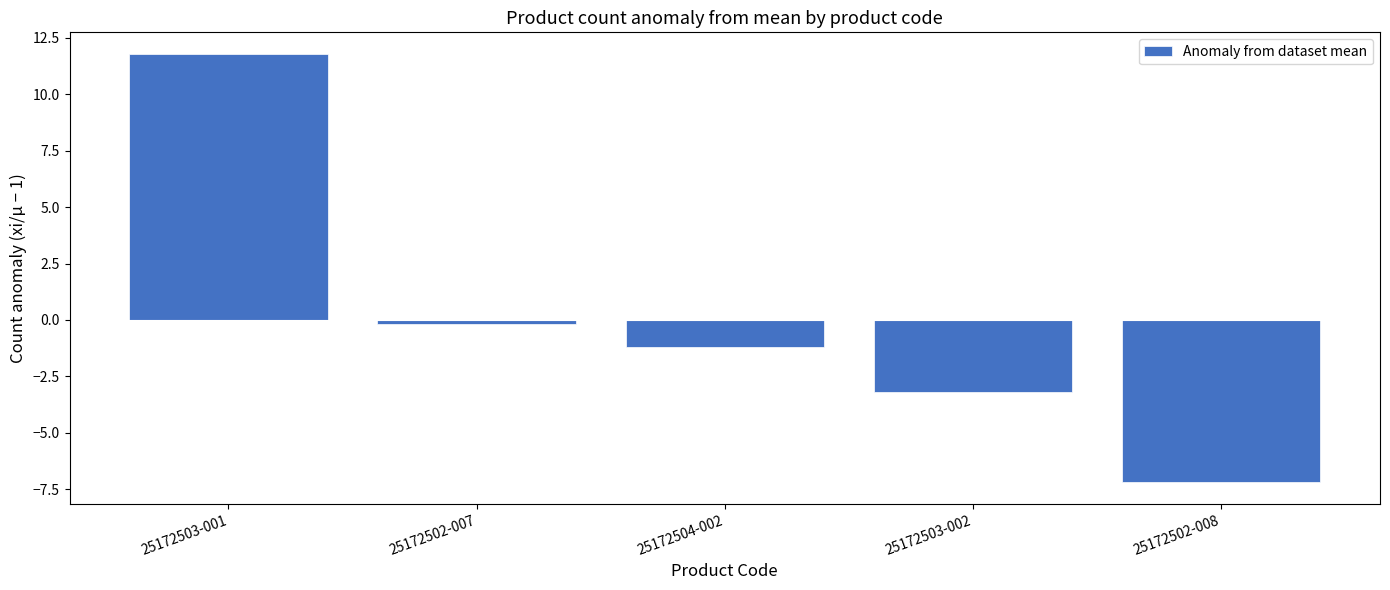

Reading left to right, extract all data points from this chart.

11.8	-0.2	-1.2	-3.2	-7.2